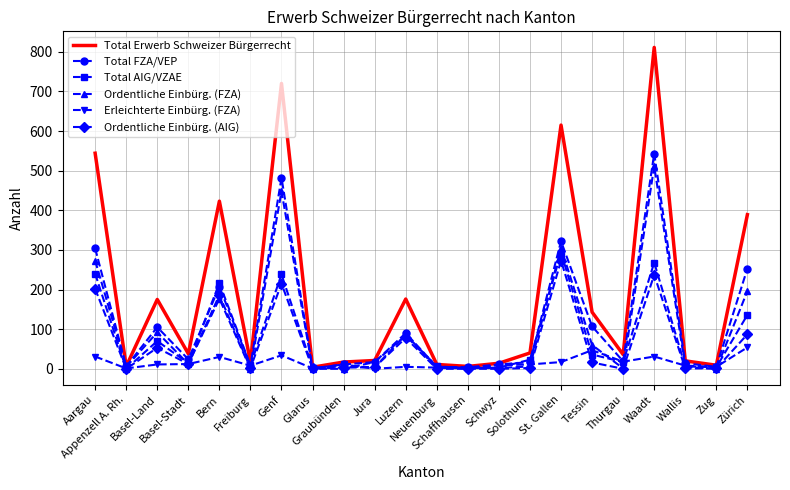

What is the maximum value for Ordentliche Einbürg. (AIG)?

273